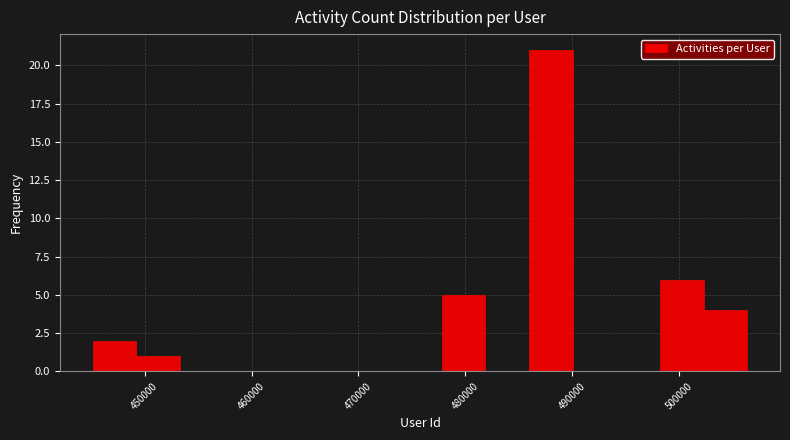

Reading left to right, list every bar in this chart as the range it spans on the x-axis followed by its height. Neither the bar edges nor the heights are printed on the chart, so give them approximately, as read against the axes.

445000 to 449000: 2
449000 to 453000: 1
453000 to 457000: 0
457000 to 461000: 0
461000 to 466000: 0
466000 to 470000: 0
470000 to 474000: 0
474000 to 478000: 0
478000 to 482000: 5
482000 to 486000: 0
486000 to 490000: 21
490000 to 494000: 0
494000 to 498000: 0
498000 to 502000: 6
502000 to 506000: 4